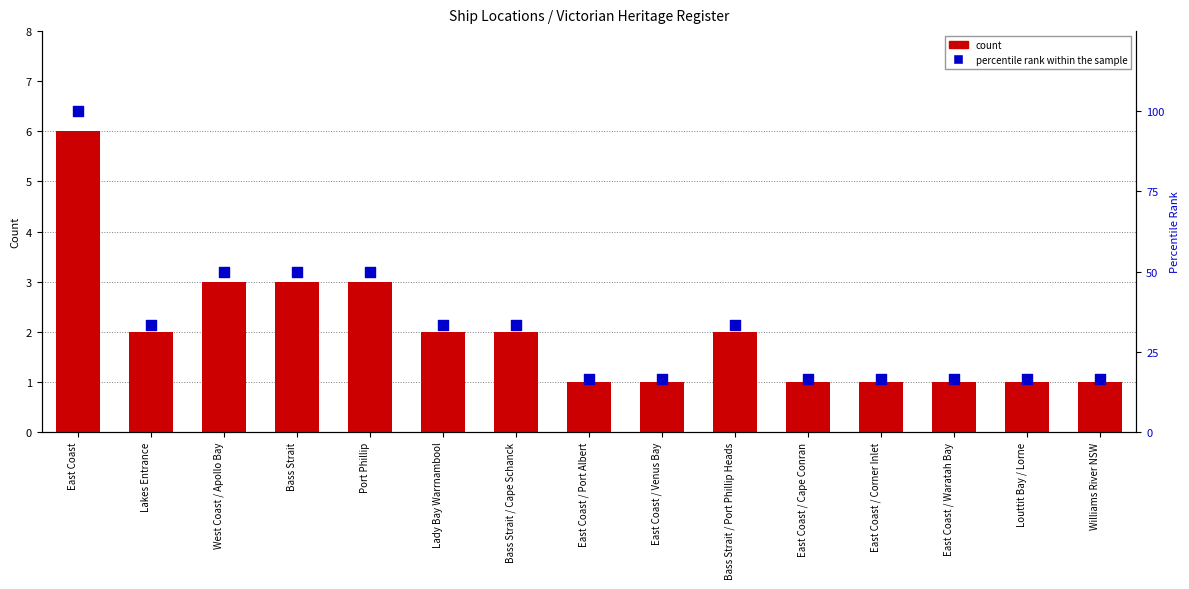

What is the total value across all series at East Coast / Corner Inlet?

17.7